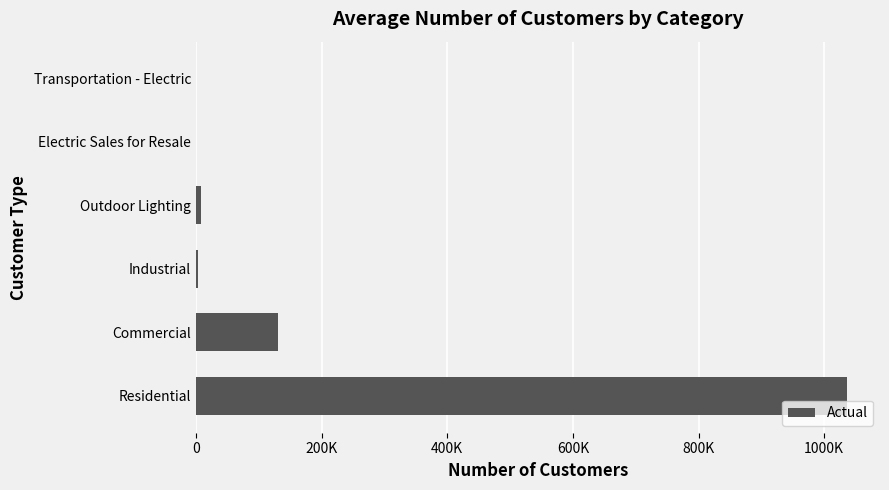

Are the bars horizontal?

Yes